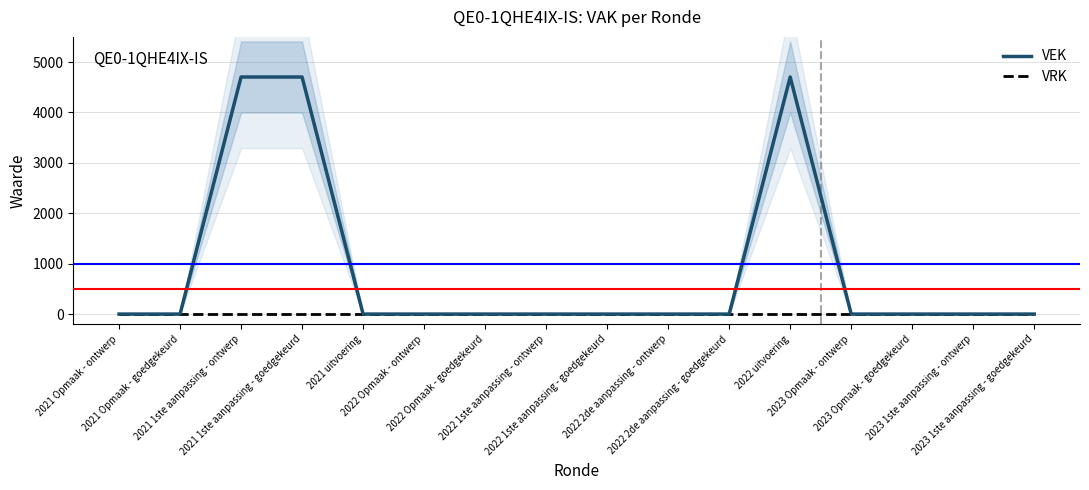

What is the maximum value for VEK?

4704